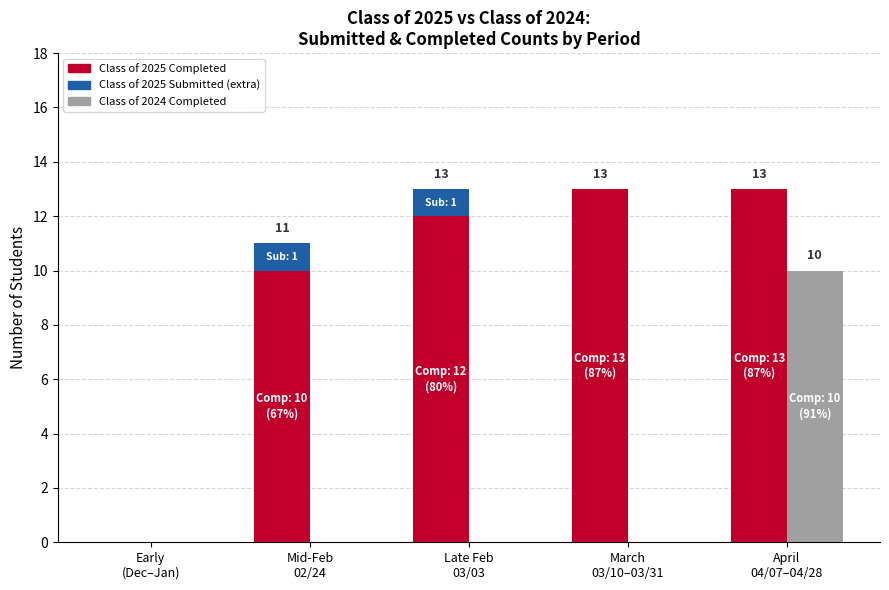

At Mid-Feb
02/24, list the series in order from smallest to largest.

Class of 2024 Completed, Class of 2025 Submitted (extra), Class of 2025 Completed